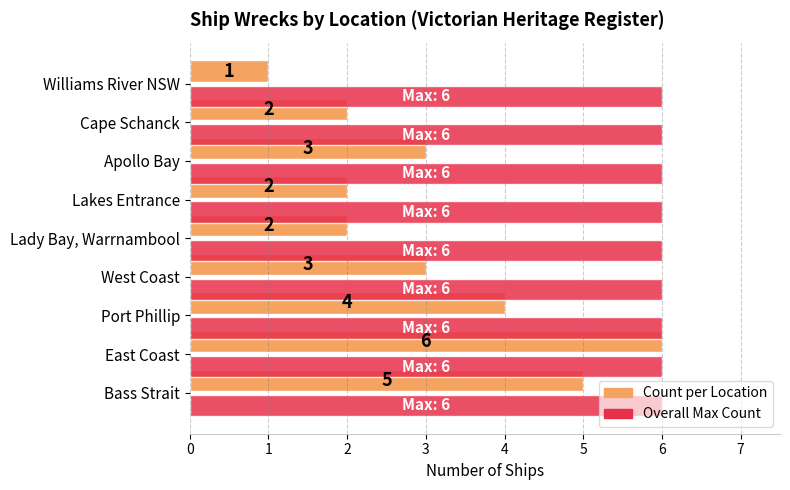

At which category is the sum across all series the highest?

East Coast